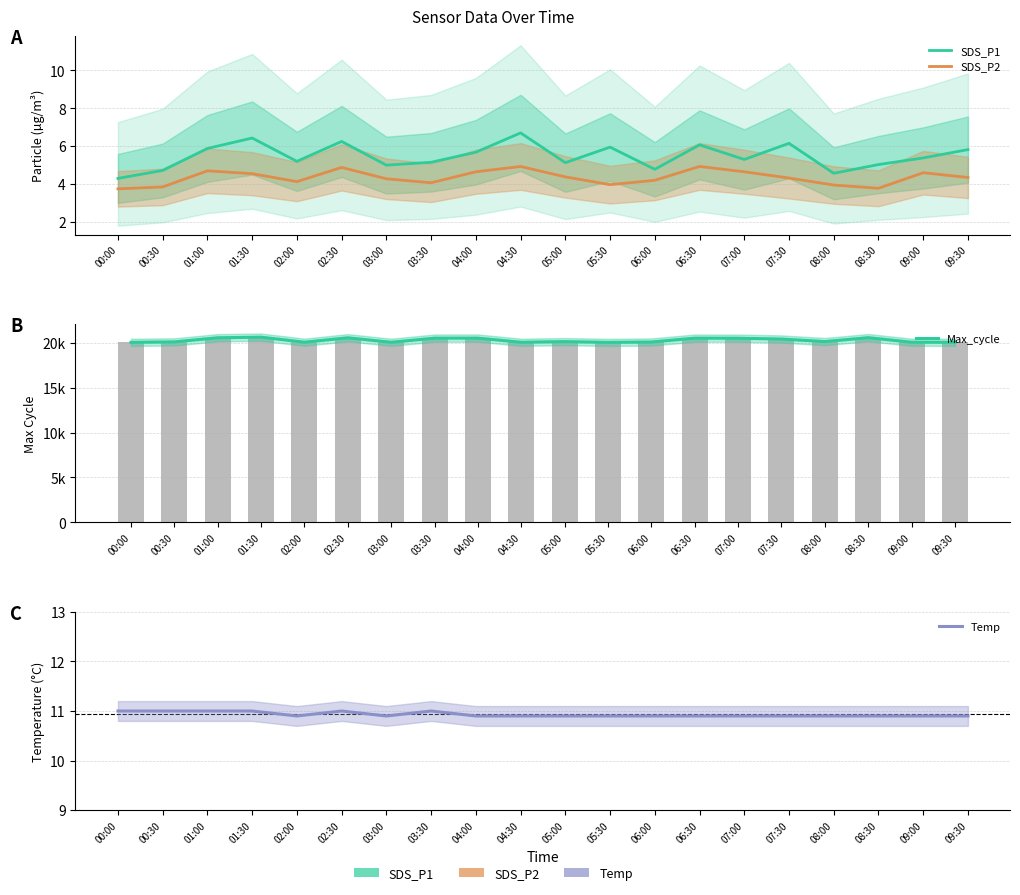

Reading left to right, extract all data points from this chart.

SDS_P1: 00:00=4.3	00:30=4.7	01:00=5.9	01:30=6.4	02:00=5.2	02:30=6.2	03:00=5.0	03:30=5.2	04:00=5.7	04:30=6.7	05:00=5.1	05:30=6.0	06:00=4.8	06:30=6.1	07:00=5.3	07:30=6.2	08:00=4.6	08:30=5.0	09:00=5.4	09:30=5.8
SDS_P2: 00:00=3.8	00:30=3.9	01:00=4.7	01:30=4.5	02:00=4.1	02:30=4.9	03:00=4.3	03:30=4.1	04:00=4.7	04:30=4.9	05:00=4.4	05:30=4.0	06:00=4.2	06:30=4.9	07:00=4.7	07:30=4.3	08:00=4.0	08:30=3.8	09:00=4.6	09:30=4.3
Max_cycle: 00:00=20024.0	00:30=20074.0	01:00=20534.0	01:30=20598.0	02:00=20040.0	02:30=20530.0	03:00=20032.0	03:30=20490.0	04:00=20493.0	04:30=20032.0	05:00=20105.0	05:30=20020.0	06:00=20060.0	06:30=20489.0	07:00=20481.0	07:30=20390.0	08:00=20110.0	08:30=20542.0	09:00=20039.0	09:30=20028.0
Temp: 00:00=11.0	00:30=11.0	01:00=11.0	01:30=11.0	02:00=10.9	02:30=11.0	03:00=10.9	03:30=11.0	04:00=10.9	04:30=10.9	05:00=10.9	05:30=10.9	06:00=10.9	06:30=10.9	07:00=10.9	07:30=10.9	08:00=10.9	08:30=10.9	09:00=10.9	09:30=10.9